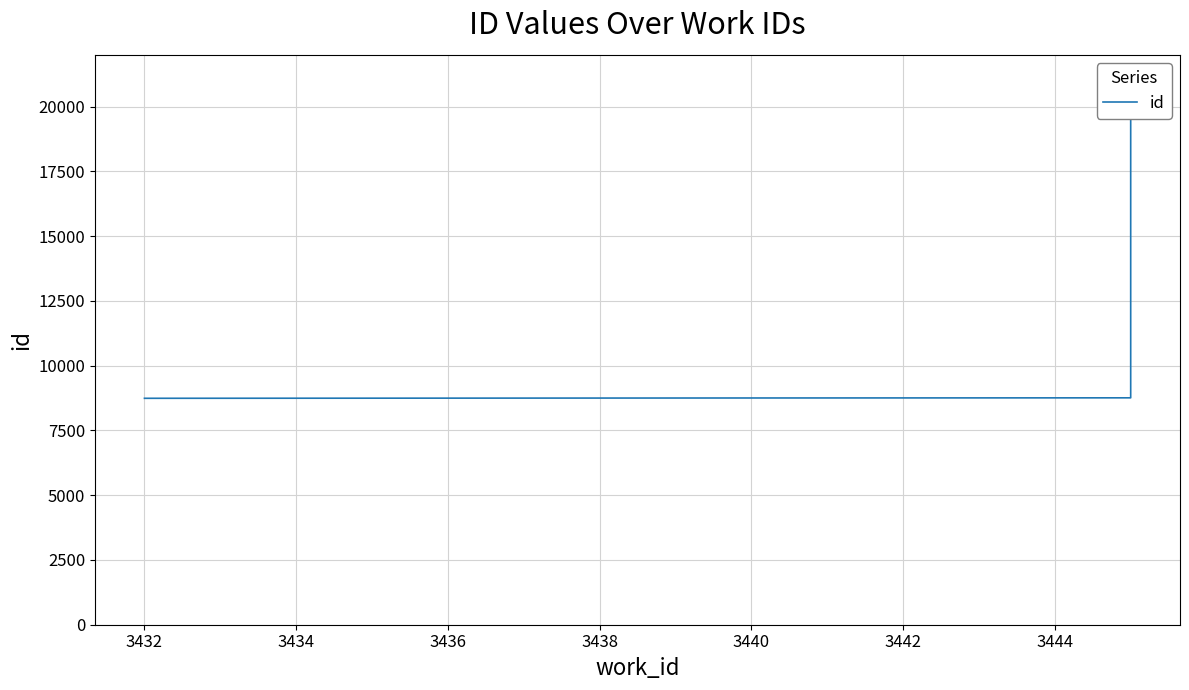

Is this an area chart (filled region under the line)?

No